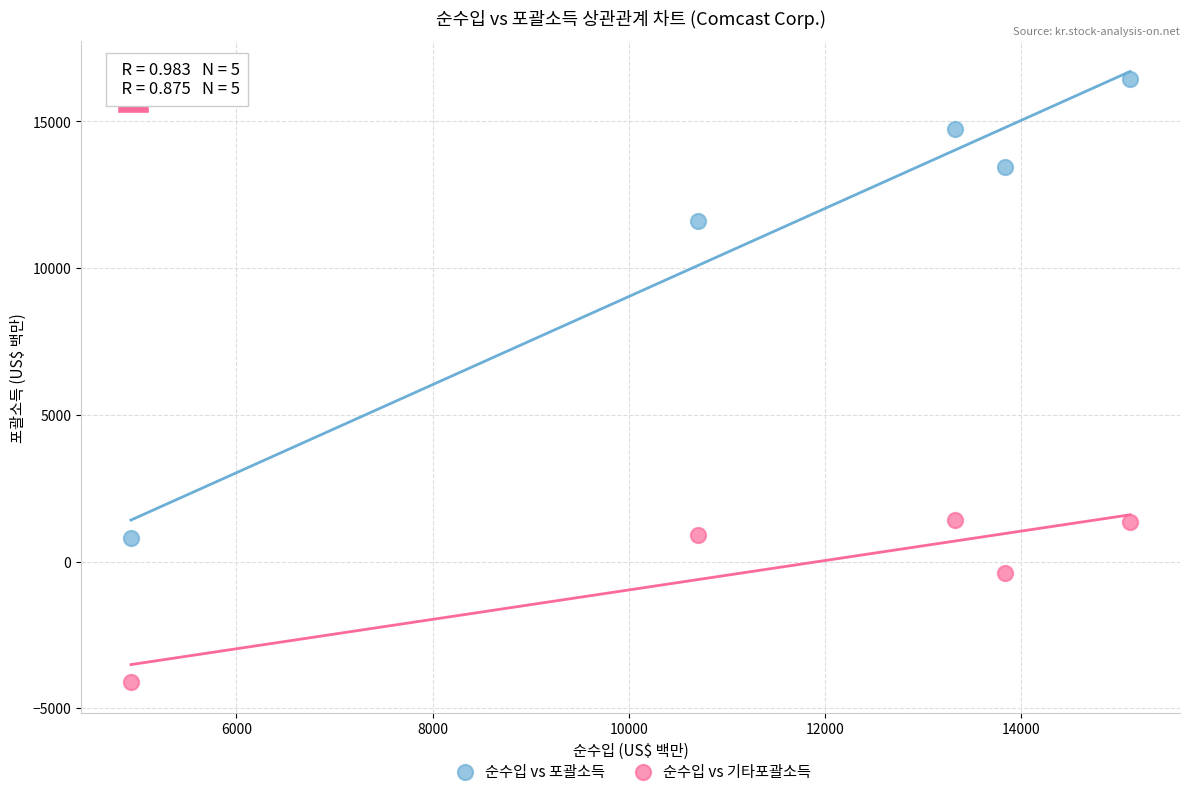

Which series contains the lowest Y value?

순수입 vs 기타포괄소득